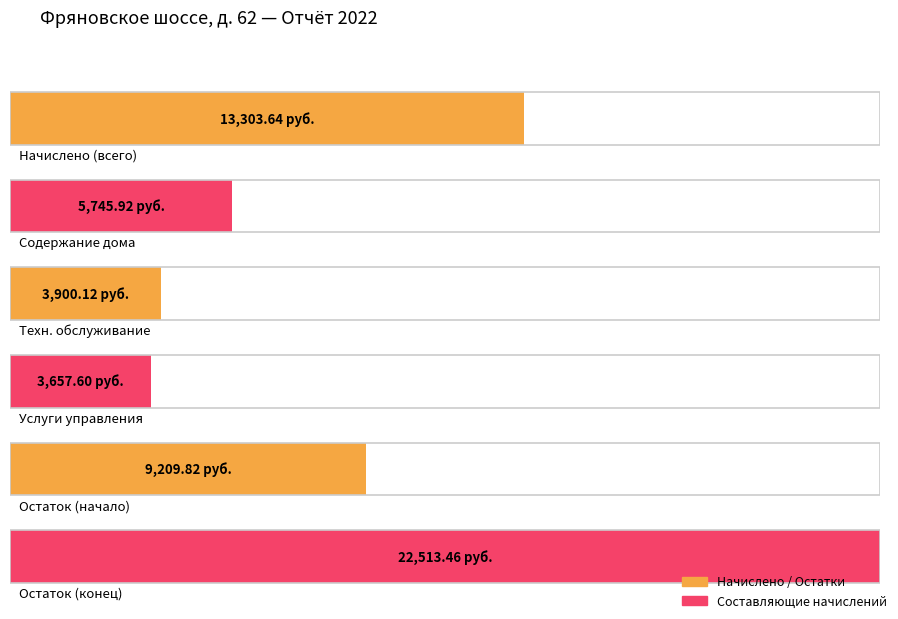

How many values are below 9209?

3